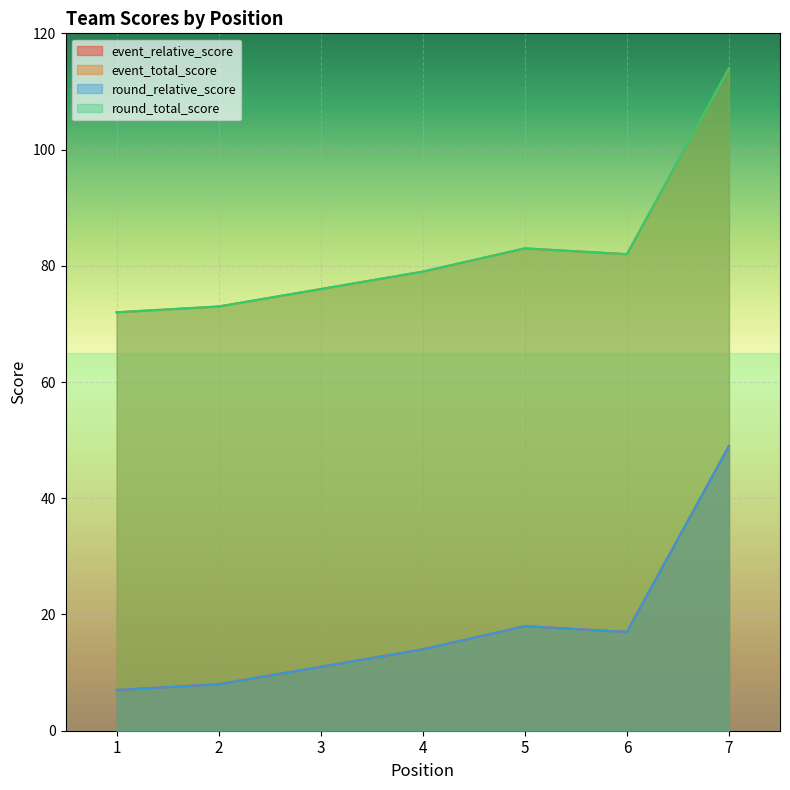

The value of round_relative_score at 7 is 10. True or false?

False